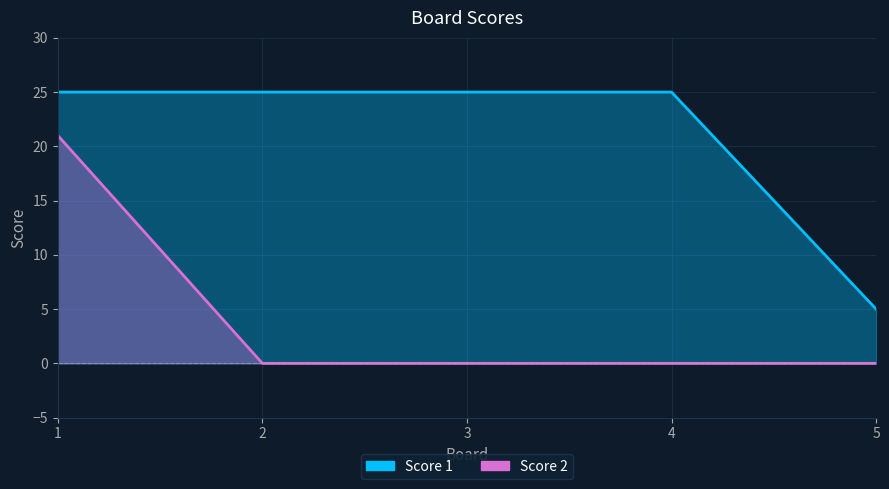

What value does the Score 2 series have at 1?

21